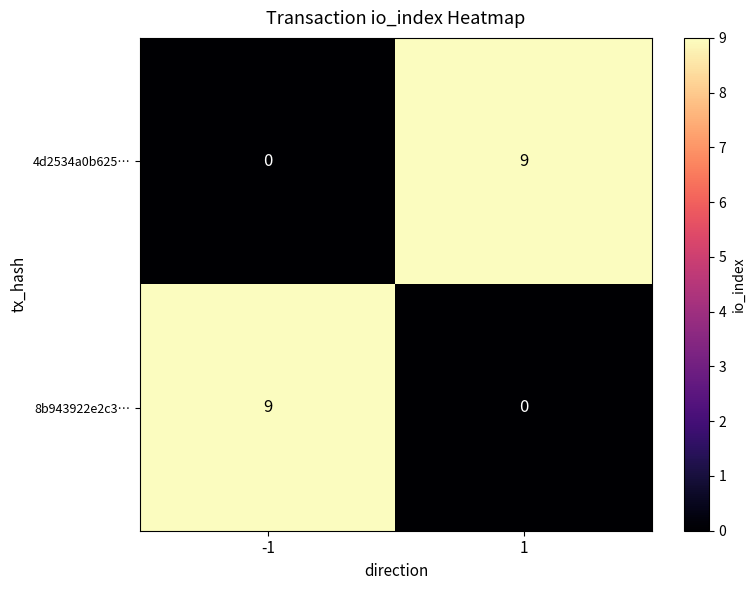

Reading left to right, what are all the values shown in this chart?

4d2534a0b625…: -1=0	1=9
8b943922e2c3…: -1=9	1=0